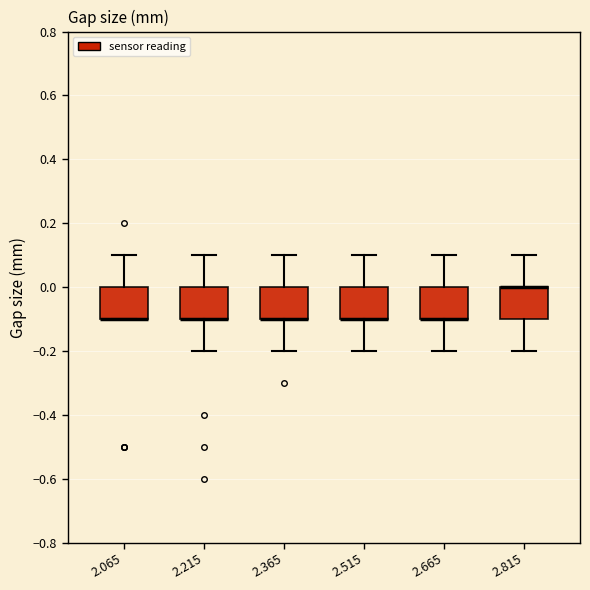

Where does the lower whisker of the box at x = 2.215 end on the y-axis? The values are not printed on the chart, so give them approximately, as read against the axis.

-0.2